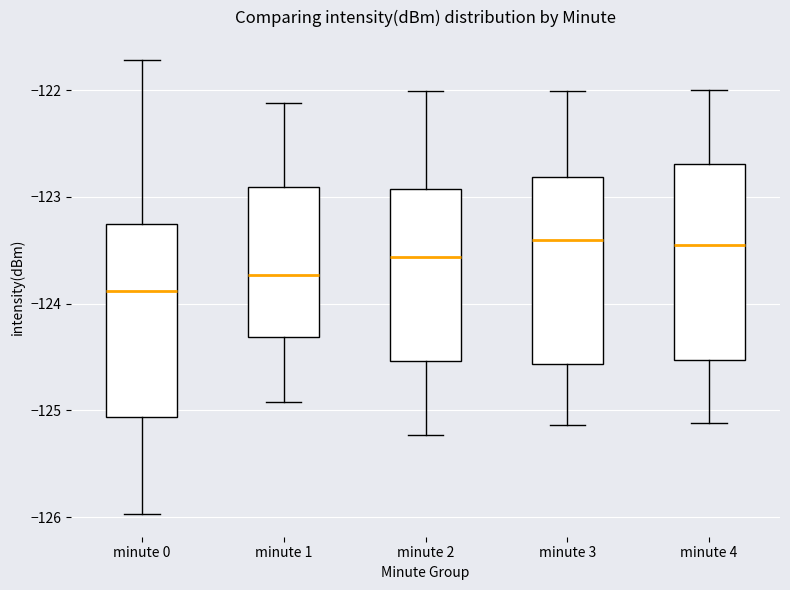

Reading left to right, read every box against the y-axis: the position of its median line, the range the box covers, and the ends of its whiskers. The values are not printed on the chart, so give them approximately, as read against the axis.

minute 0: median -123.9, box -125.1 to -123.3, whiskers -126.0 to -121.7
minute 1: median -123.7, box -124.3 to -122.9, whiskers -124.9 to -122.1
minute 2: median -123.6, box -124.5 to -122.9, whiskers -125.2 to -122.0
minute 3: median -123.4, box -124.6 to -122.8, whiskers -125.1 to -122.0
minute 4: median -123.5, box -124.5 to -122.7, whiskers -125.1 to -122.0